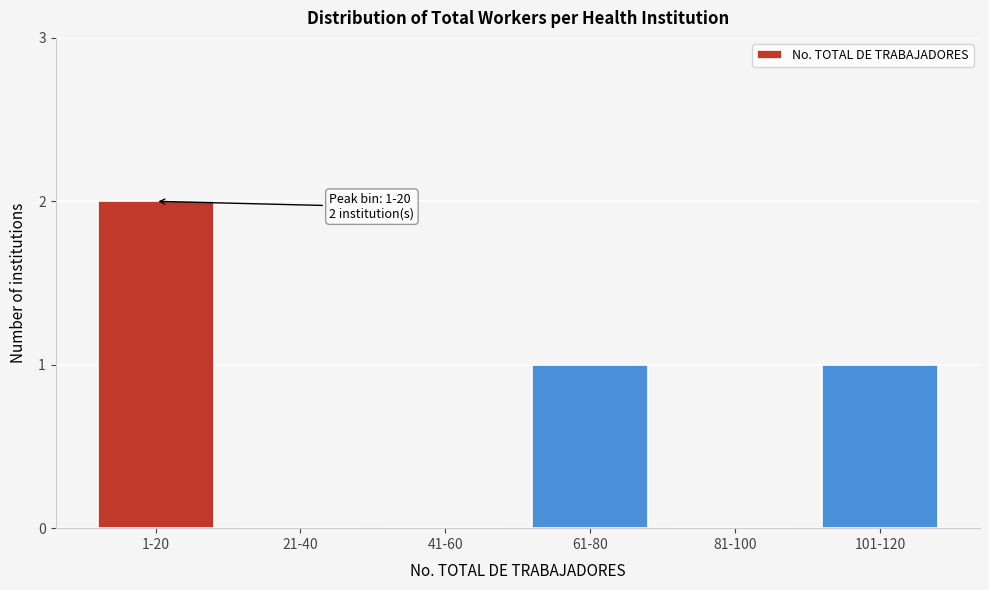

Reading left to right, list all the values displayed in this chart.

1-20=2	21-40=0	41-60=0	61-80=1	81-100=0	101-120=1